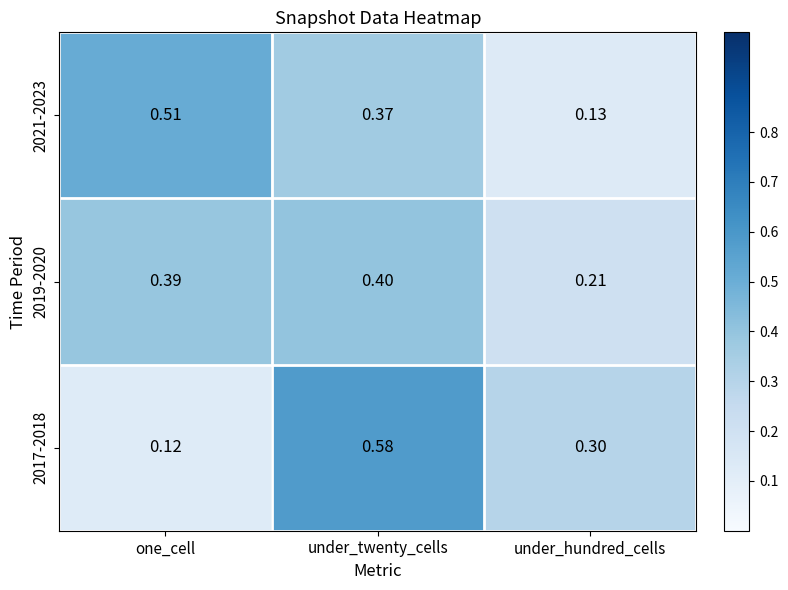

Which label corresponds to the smallest value in the chart?

one_cell